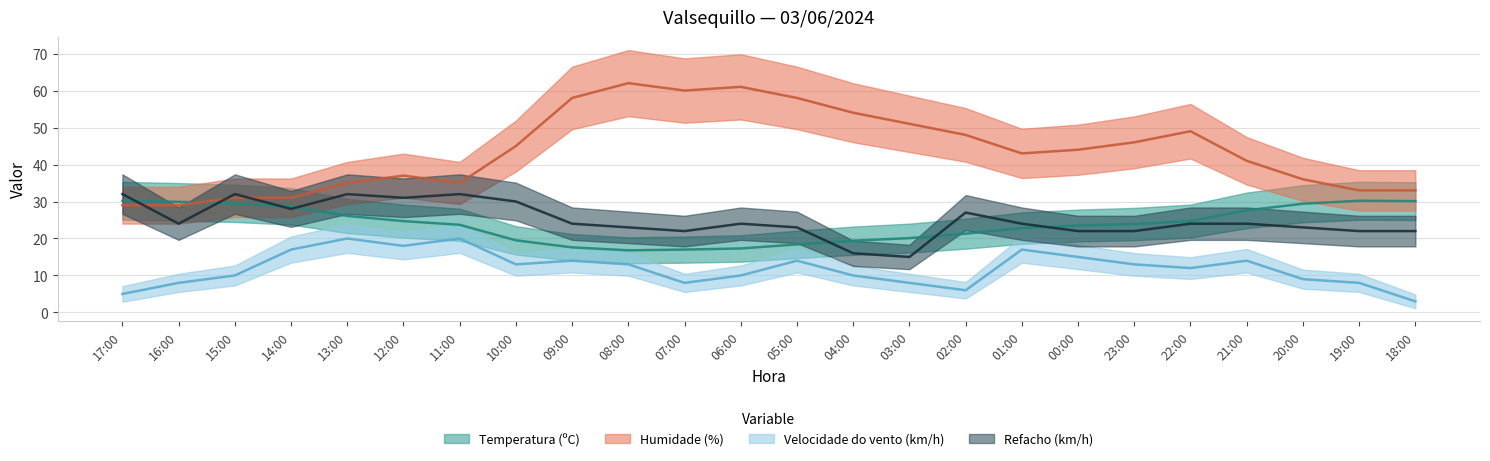

True or false: Refacho (km/h) has a value of 17.9 at 10:00.

False